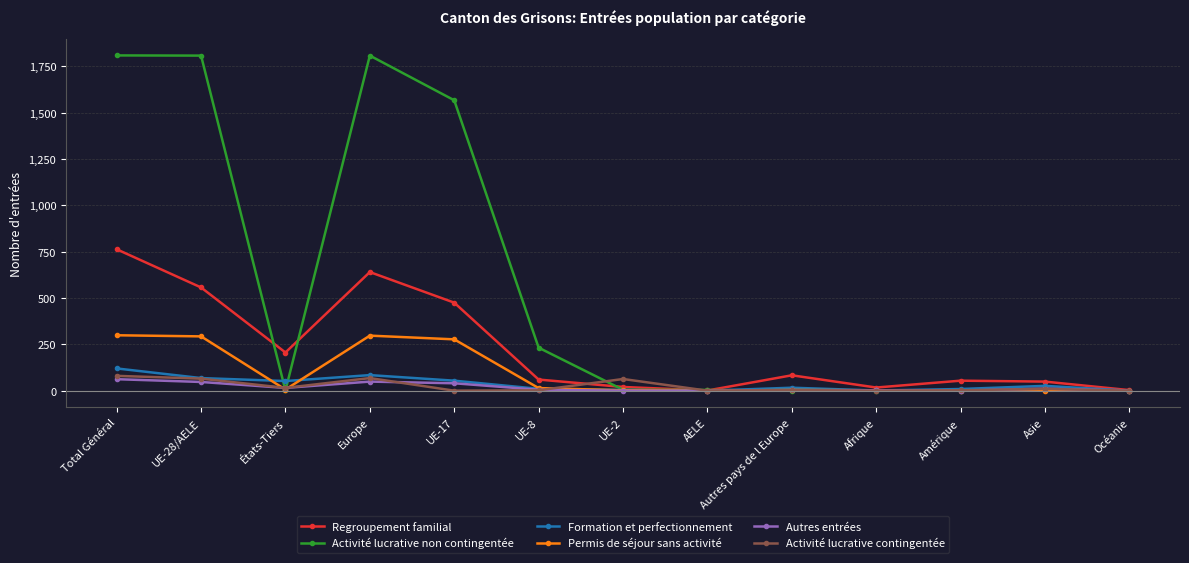

Which series has the largest range (max minus min)?

Activité lucrative non contingentée